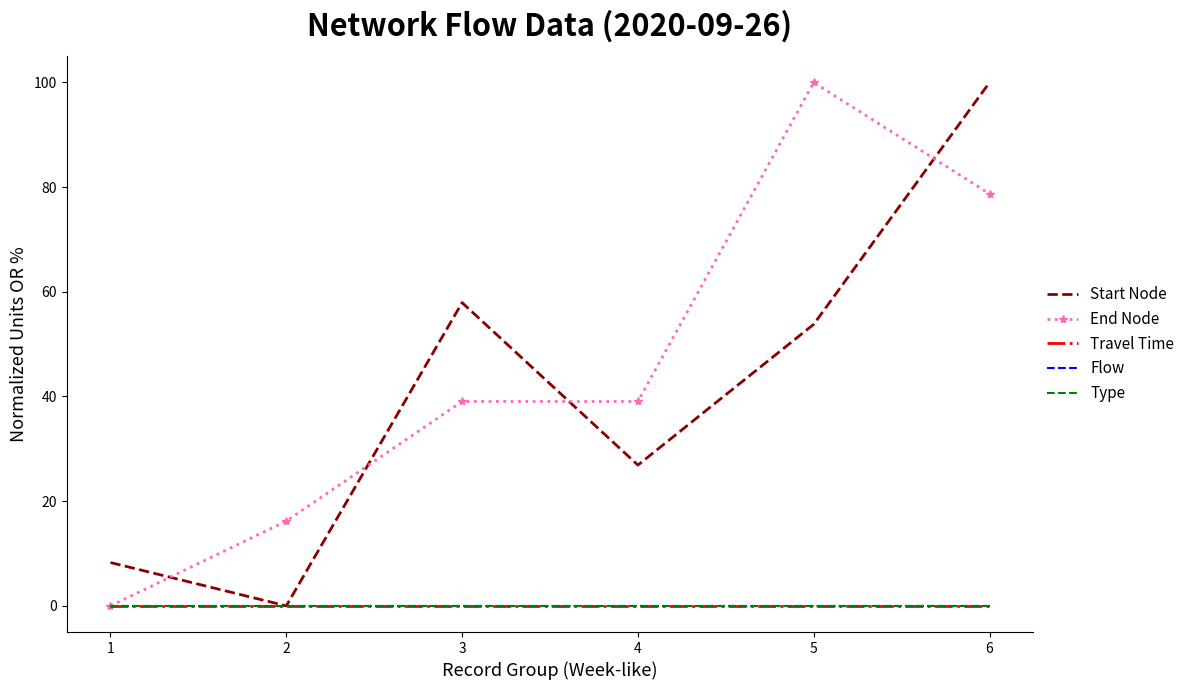

How many categories are shown in the chart?

6